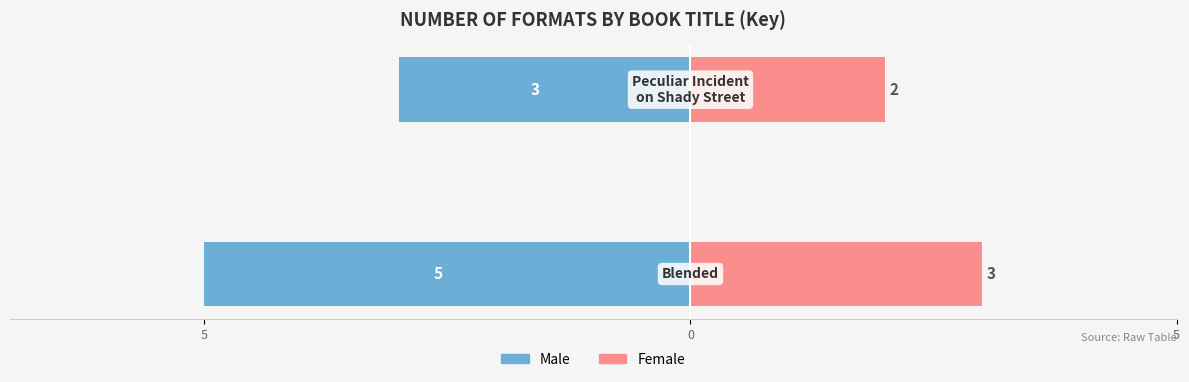

What is the value of the Male bar at the 2nd from the left?

-3